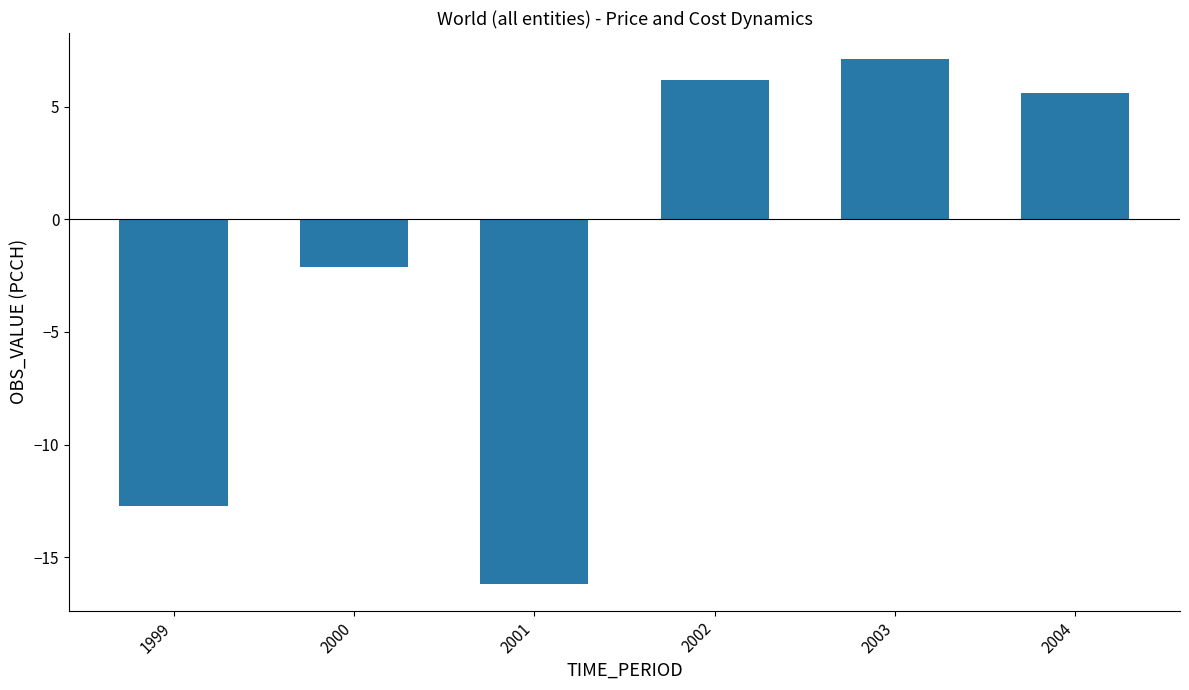

Reading left to right, list all the values displayed in this chart.

-12.7	-2.1	-16.2	6.2	7.1	5.6